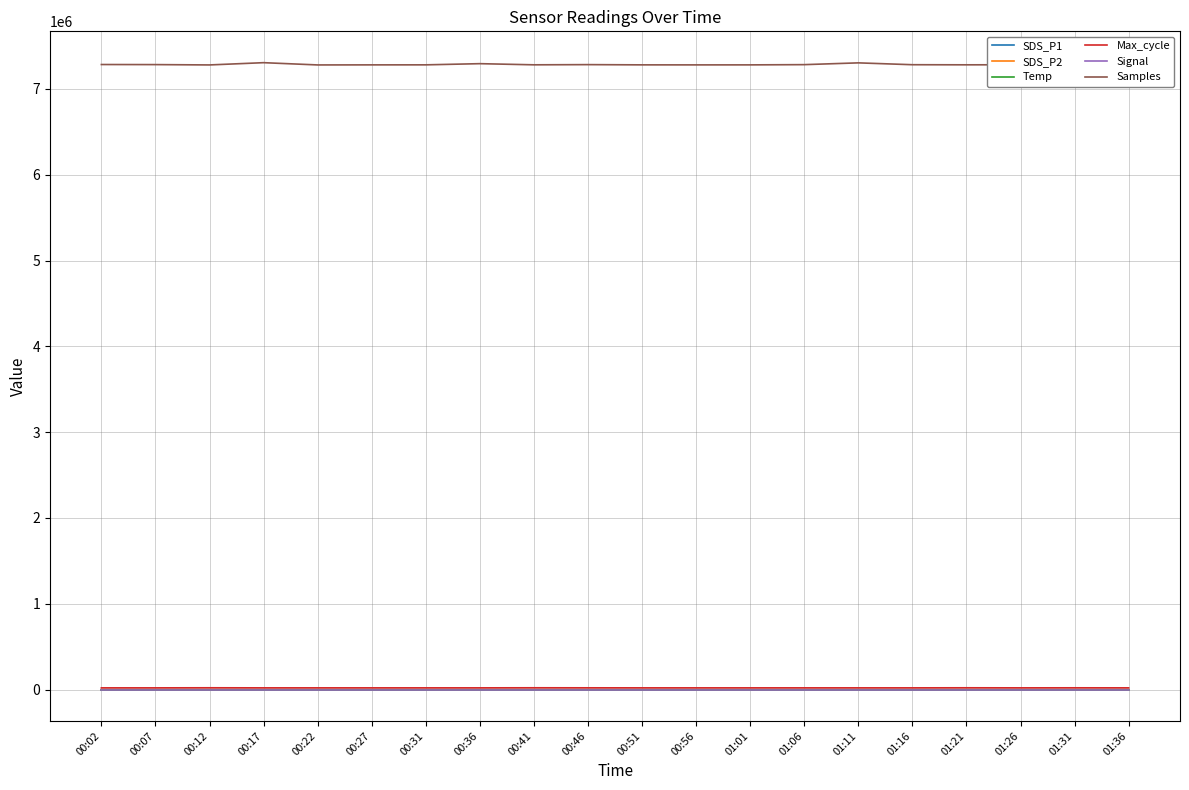

Which series has the largest total across all categories?

Samples